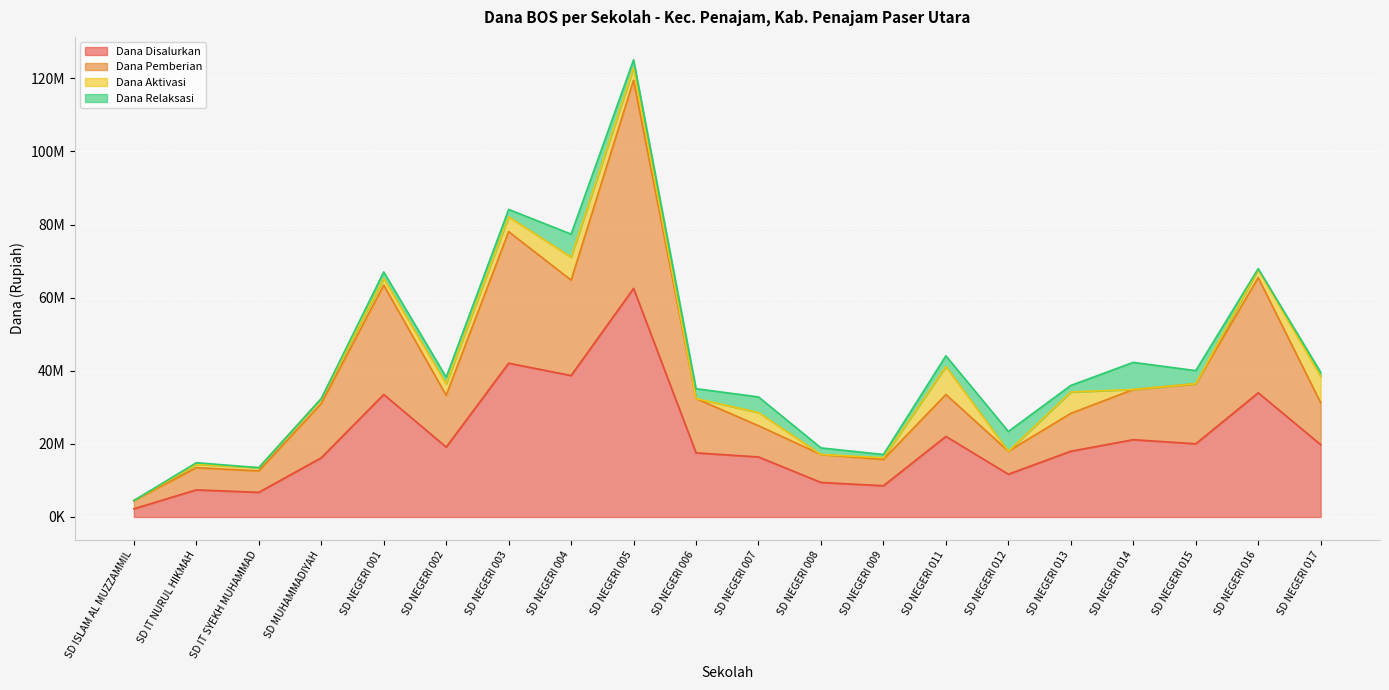

Does the chart display data point markers on the line(s)?

No